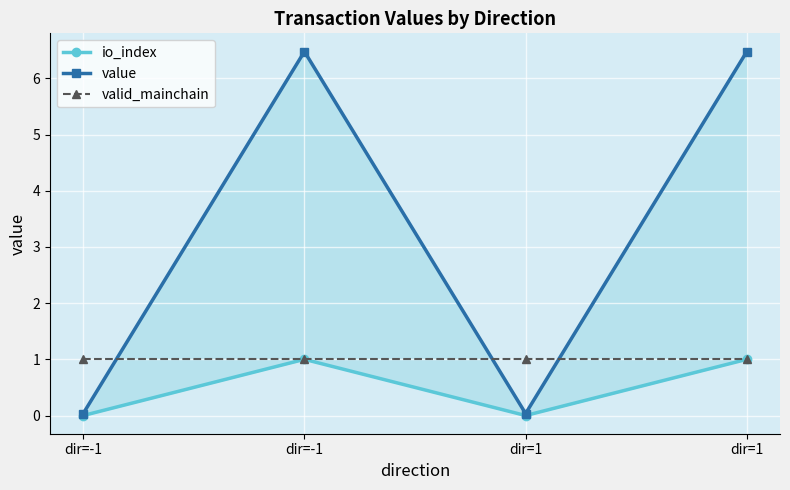

What is the difference between the maximum and minimum values in the value series?

6.4